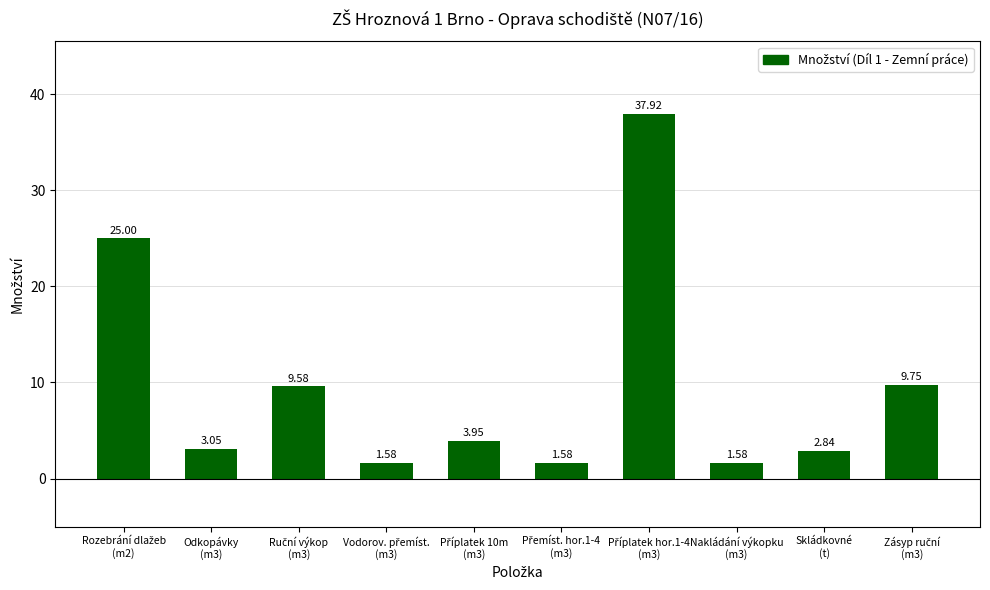

What is the difference between the second highest and minimum values?

23.4